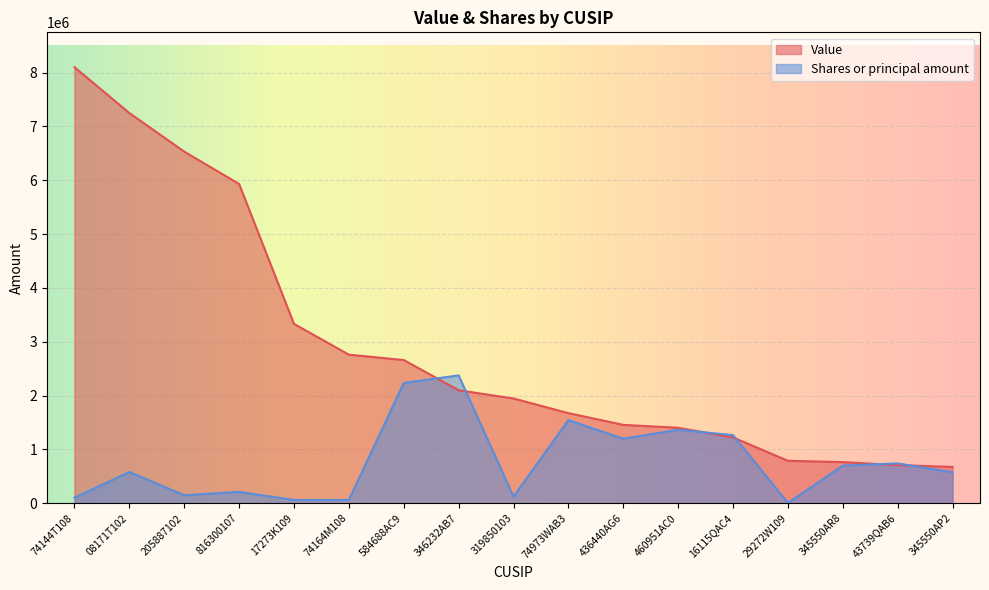

Which series changed the most between 205887102 and 17273K109?

Value